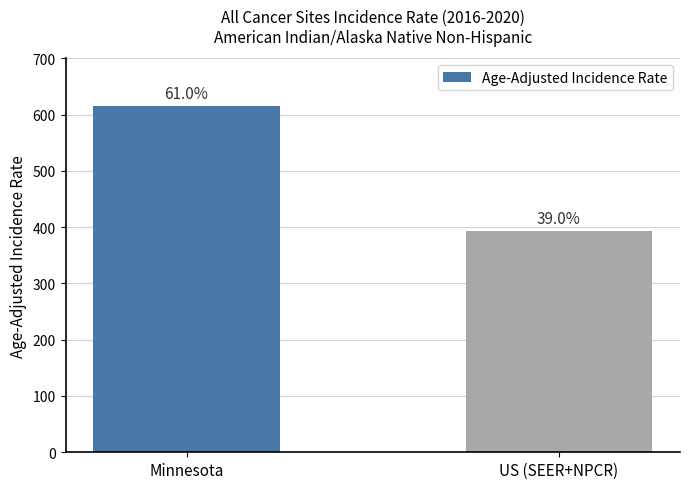

What is the label of the 2nd bar from the right?

Minnesota